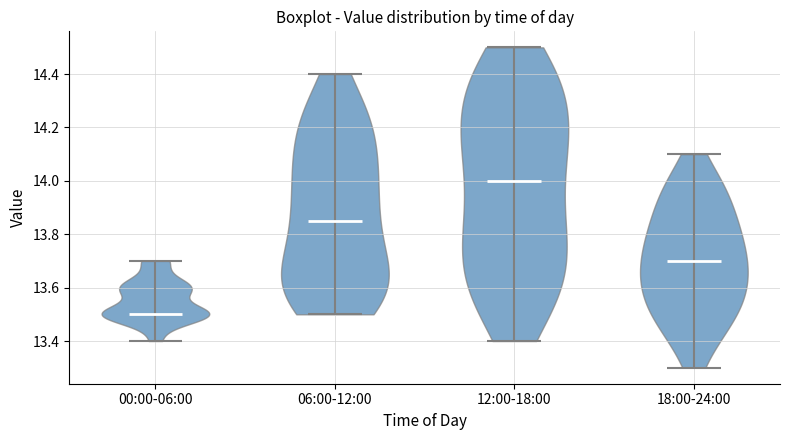

Which violin has the highest median line?

12:00-18:00